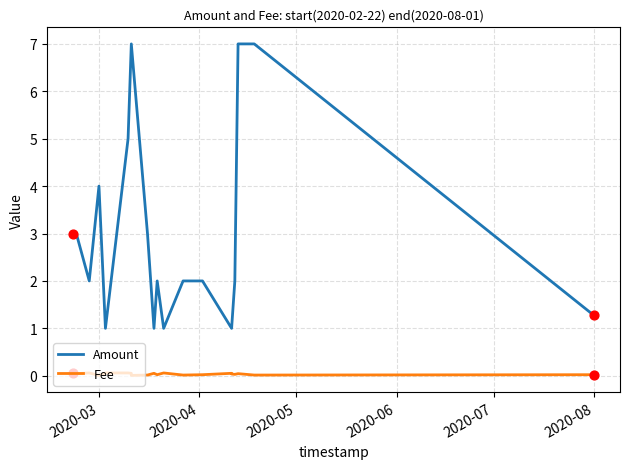

What are all the series names shown in the legend?

Amount, Fee